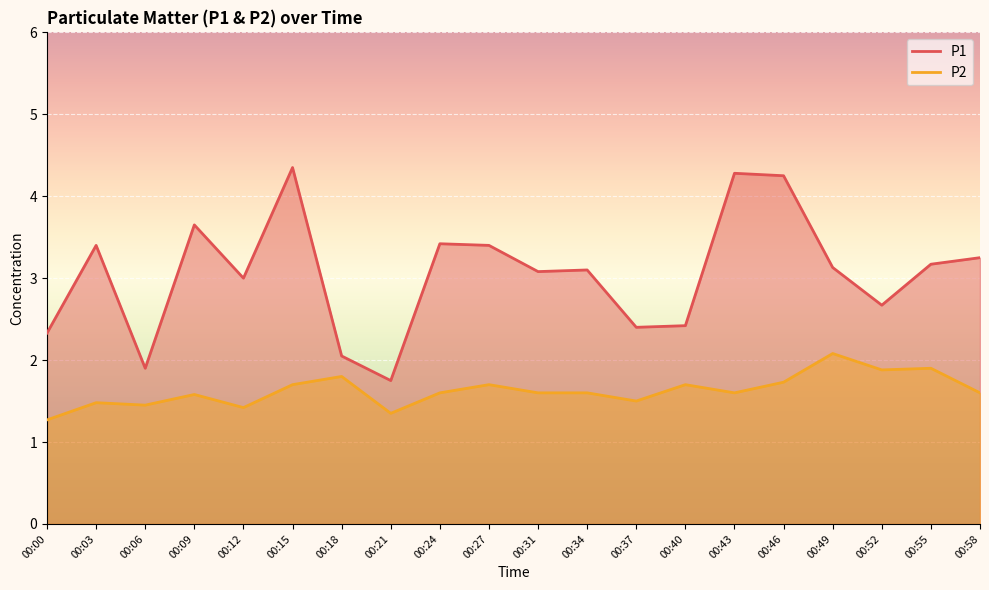

Count the number of data series in this chart.

2